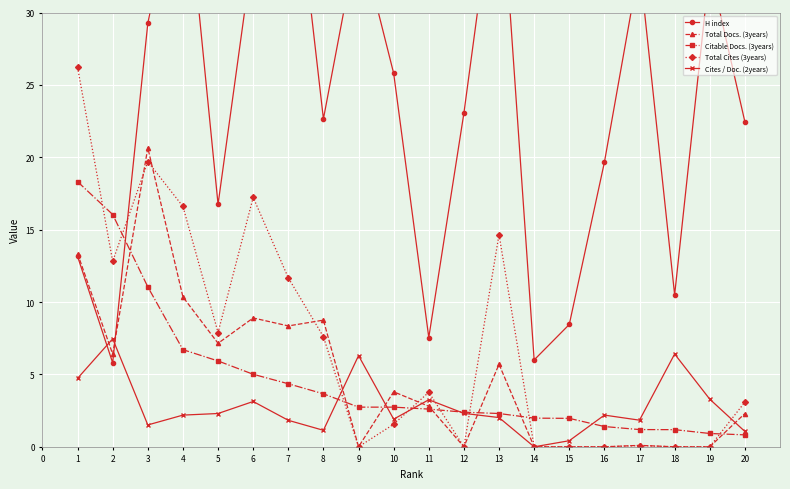

Is it true that Total Docs. (3years) equals 2.3 at 20?

True